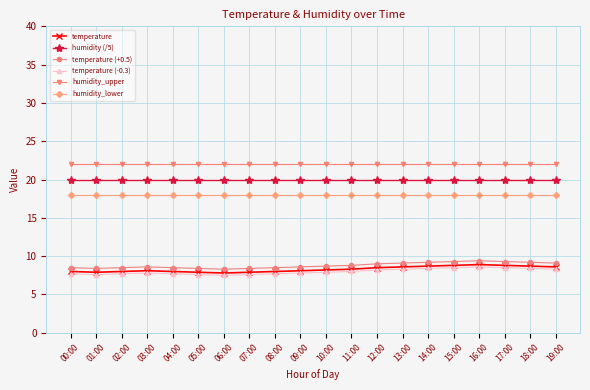

How many series are shown in this chart?

6